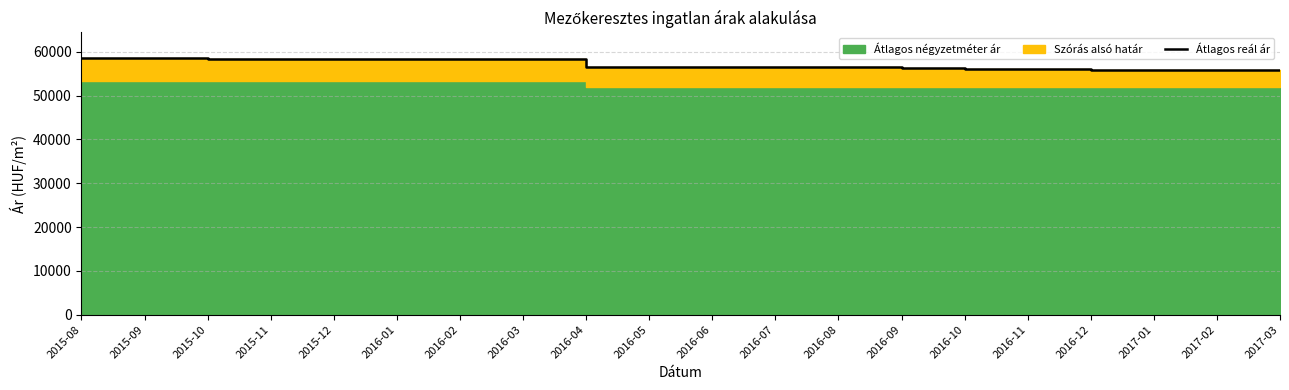

Reading left to right, list all the values displayed in this chart.

2015-08=58560	2015-09=58517	2015-10=58329	2015-11=58343	2015-12=58314	2016-01=58271	2016-02=58242	2016-03=58242	2016-04=56605	2016-05=56577	2016-06=56536	2016-07=56439	2016-08=56411	2016-09=56259	2016-10=56108	2016-11=56054	2016-12=55917	2017-01=55945	2017-02=55755	2017-03=55755